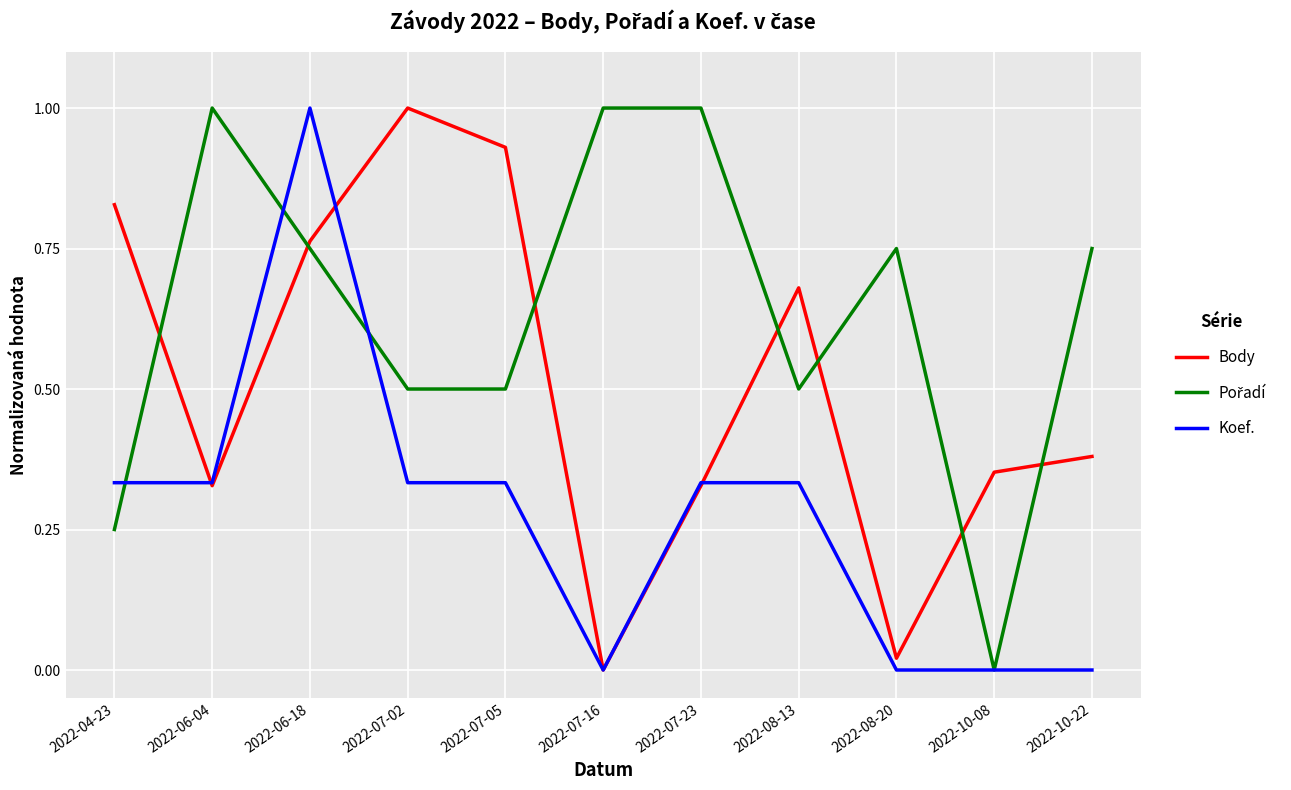

What is the highest value of the Koef. series?

1.0